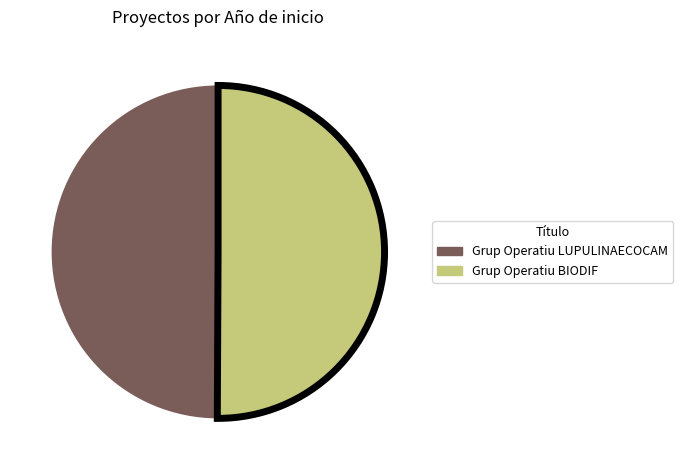

Approximately how many times larger is the value at Grup Operatiu LUPULINAECOCAM compared to Grup Operatiu BIODIF?

1.0